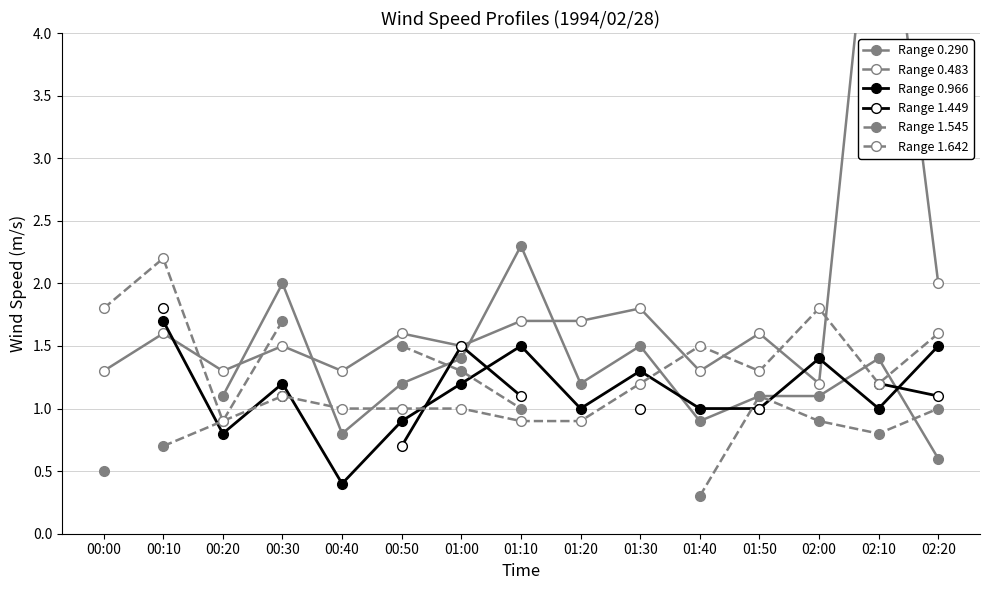

Which series has the largest range (max minus min)?

Range 0.483